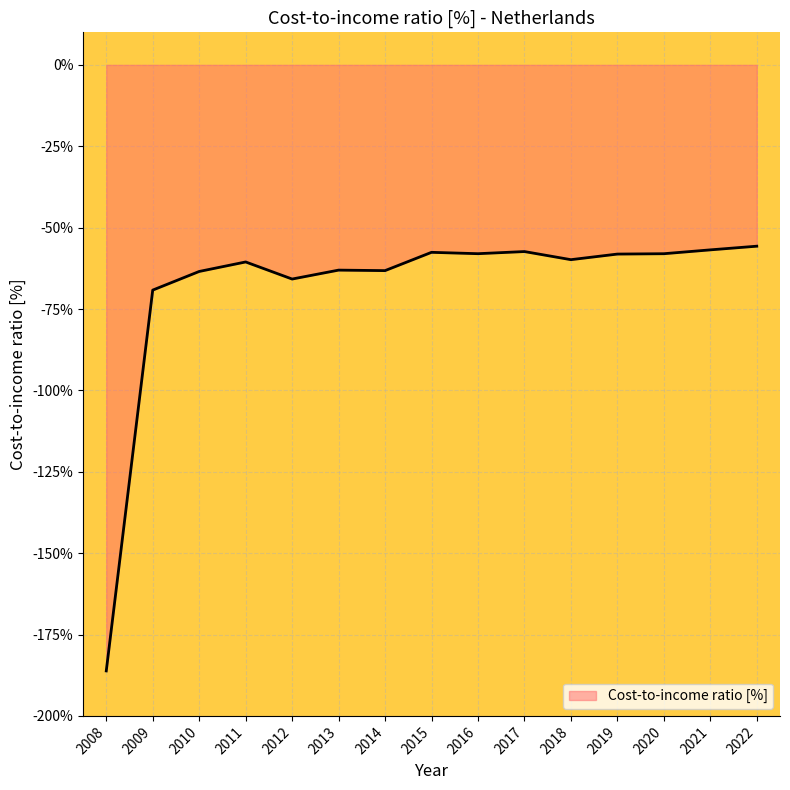

Between 2022 and 2010, which is larger?

2022